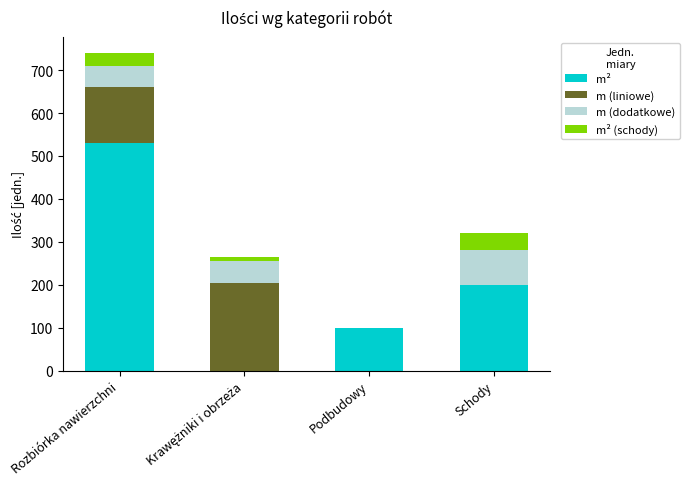

At which category is the sum across all series the highest?

Rozbiórka nawierzchni